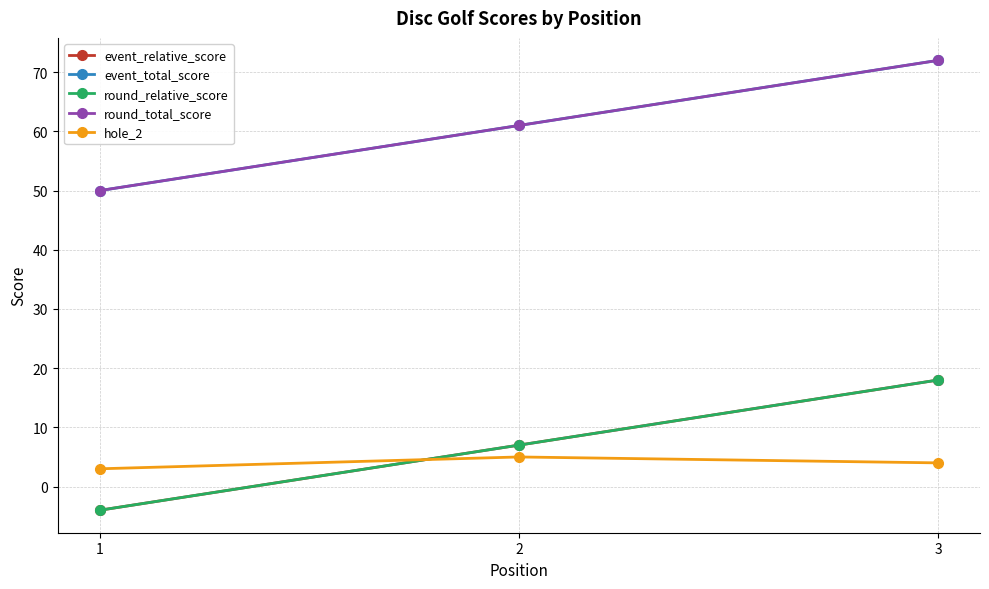

Which series has the largest total across all categories?

event_total_score